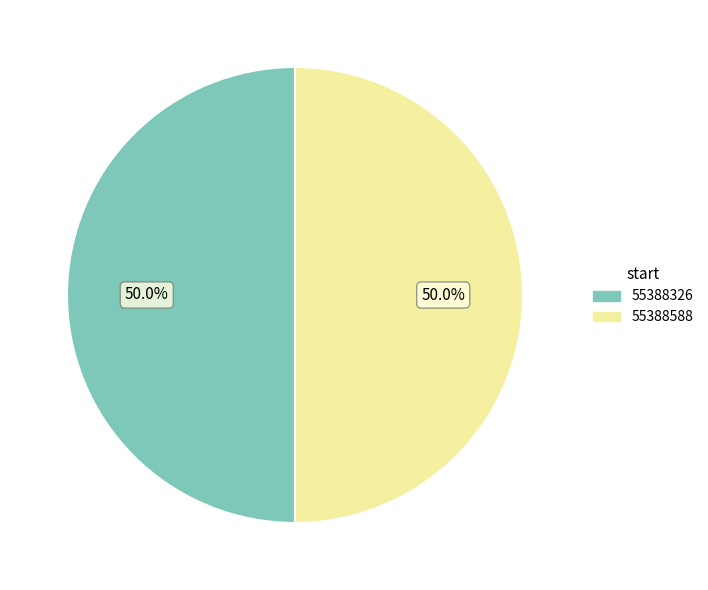

What is the ratio of the value at 55388588 to the value at 55388326?

1.0